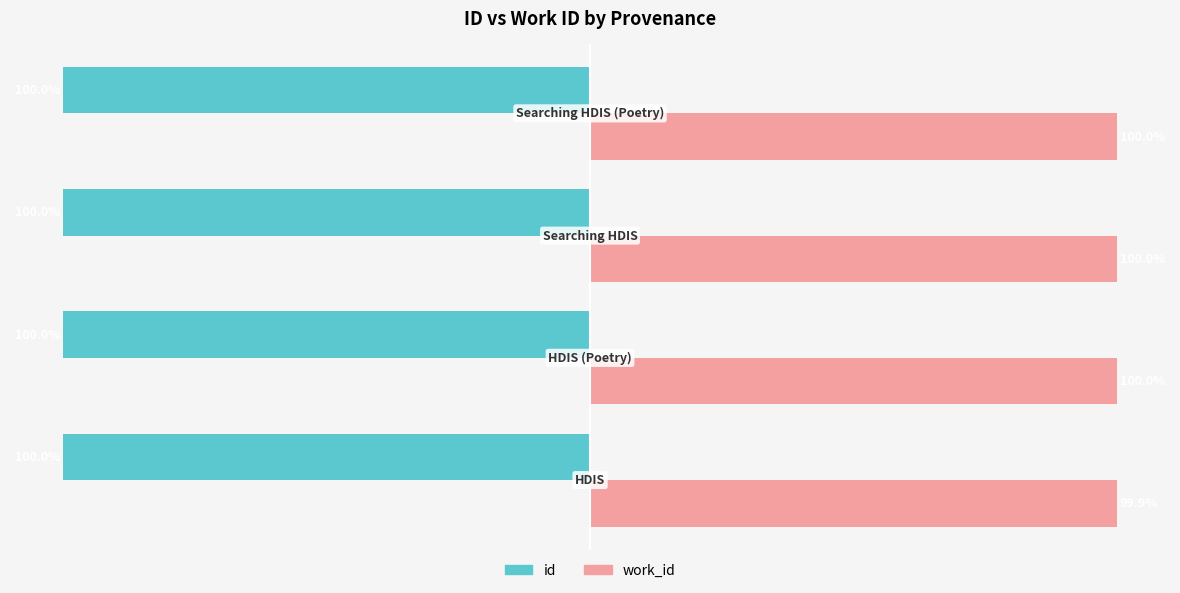

Which series has the widest spread of values?

work_id